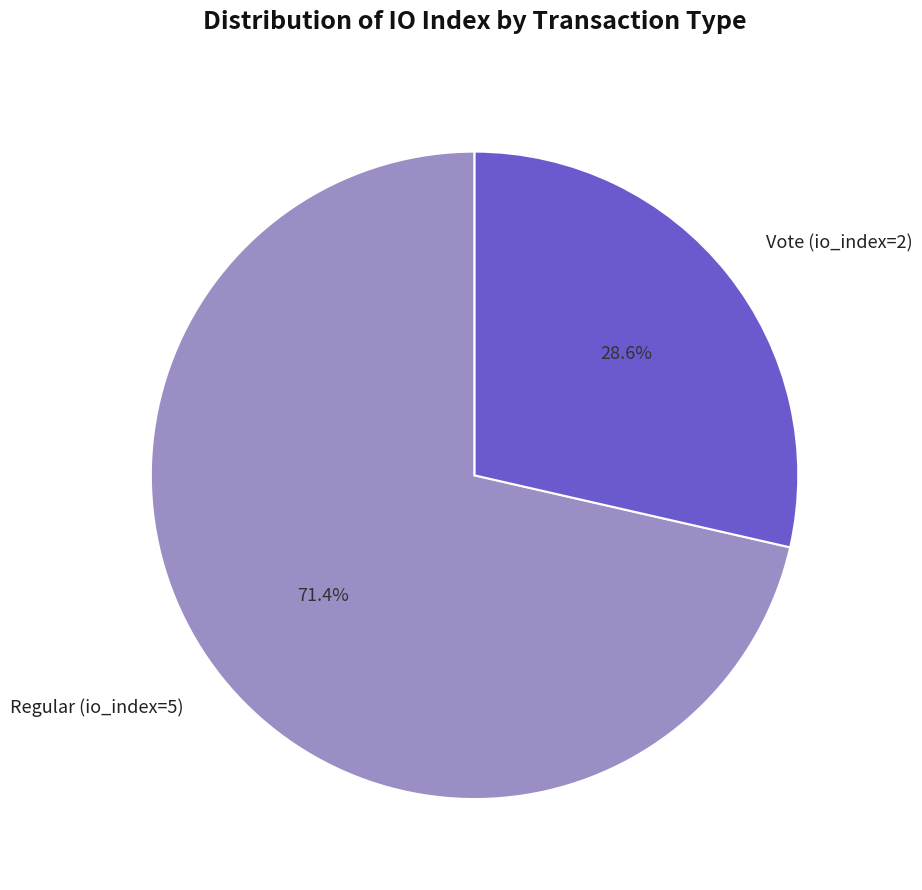

Is the sum of Regular (io_index=5) and Vote (io_index=2) greater than half?

Yes